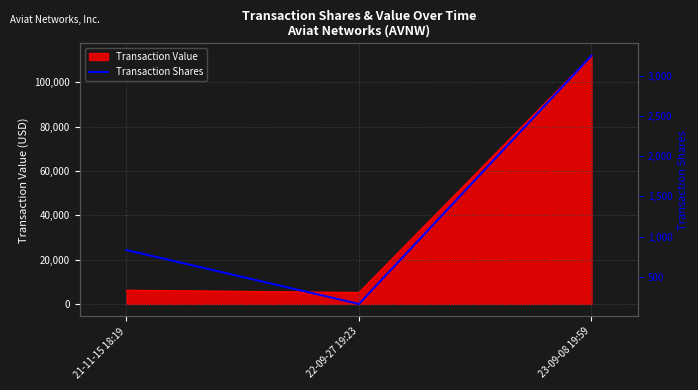

True or false: the data shows 481 at 21-11-15 18:19.

False